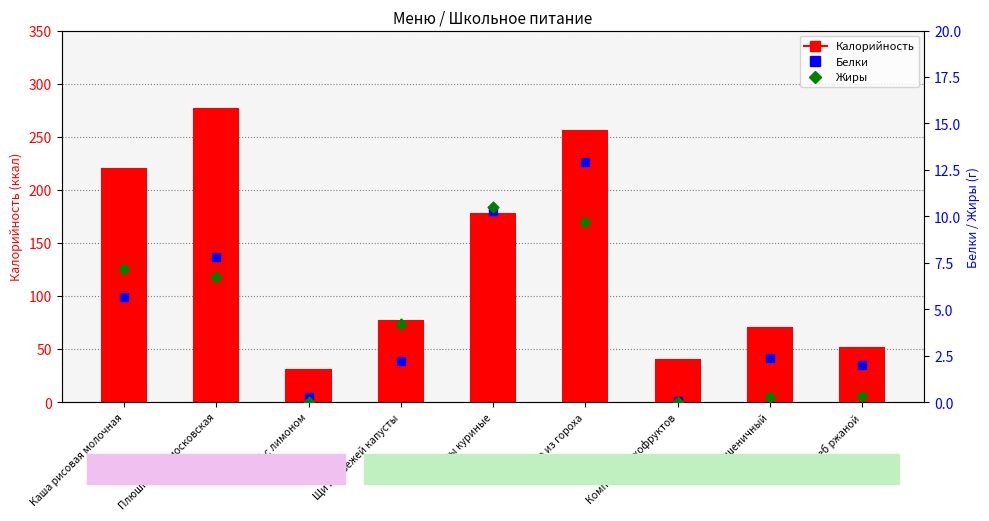

What is the total value across all series at Хлеб пшеничный?

73.2